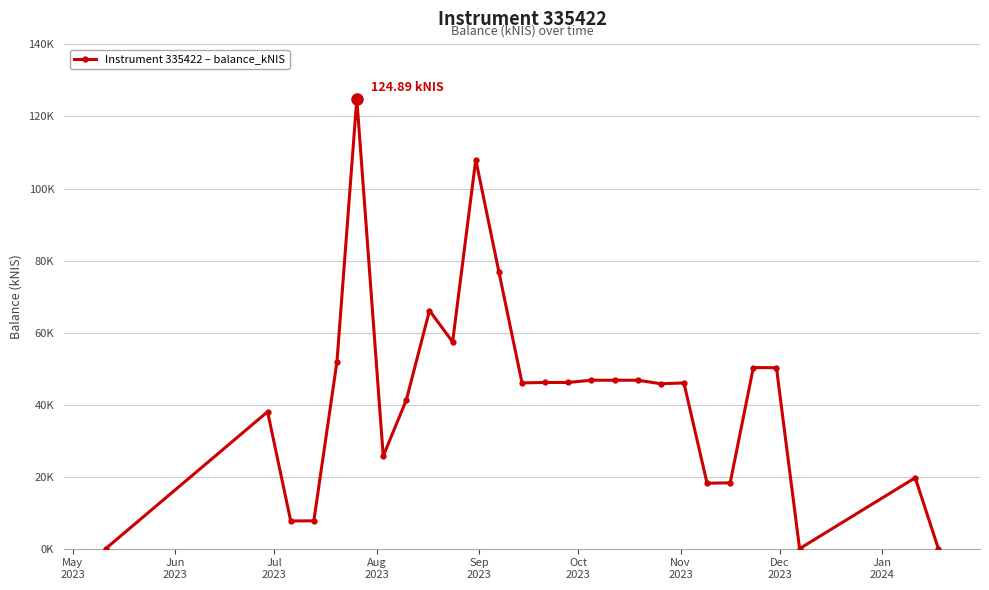

Is this an area chart (filled region under the line)?

No